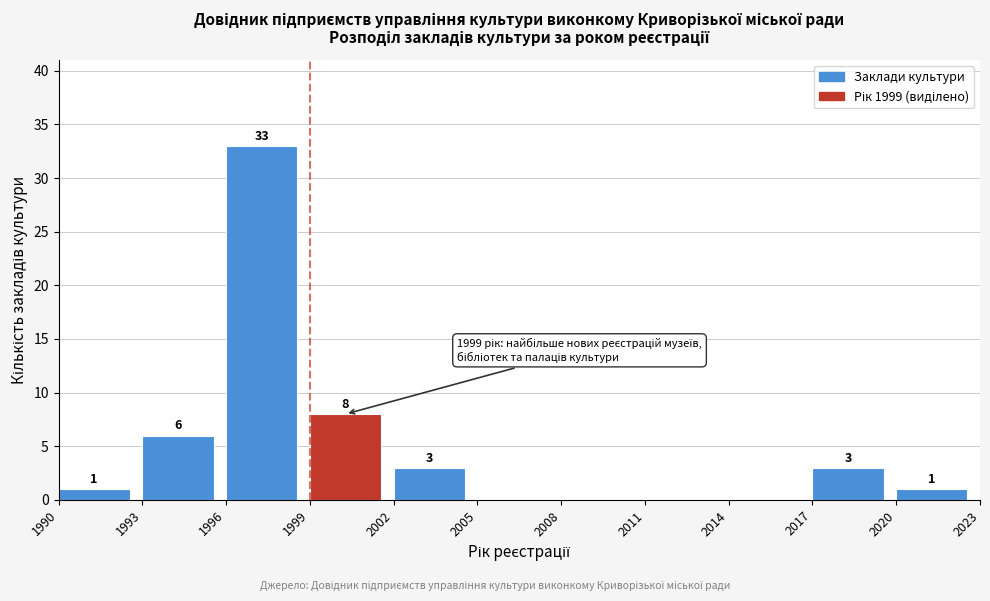

Which range on the x-axis has the tallest bar?

1996 to 1999